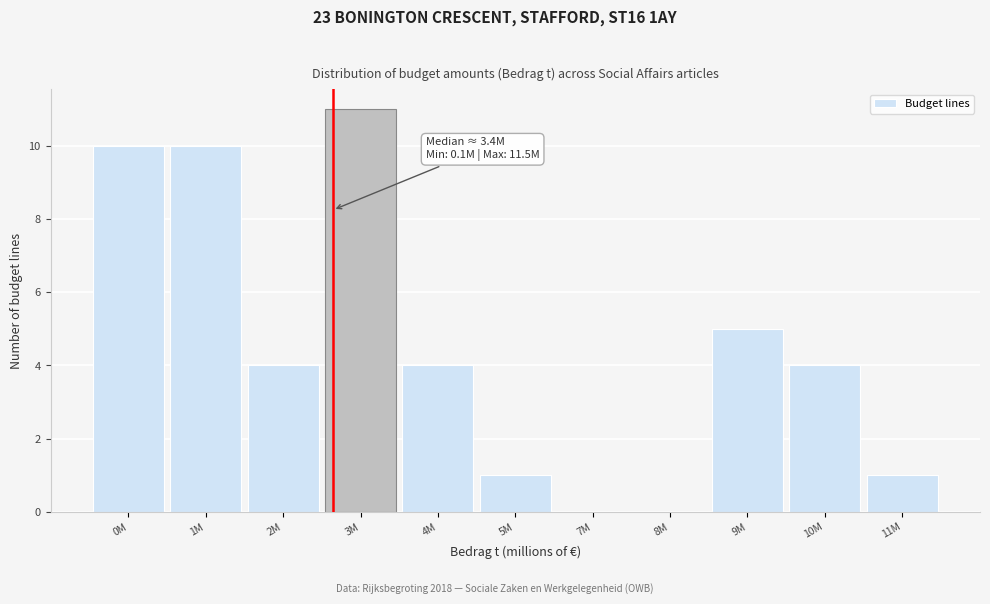

Reading left to right, transcribe all the data shown in this chart.

0M=10	1M=10	2M=4	3M=11	4M=4	5M=1	7M=0	8M=0	9M=5	10M=4	11M=1